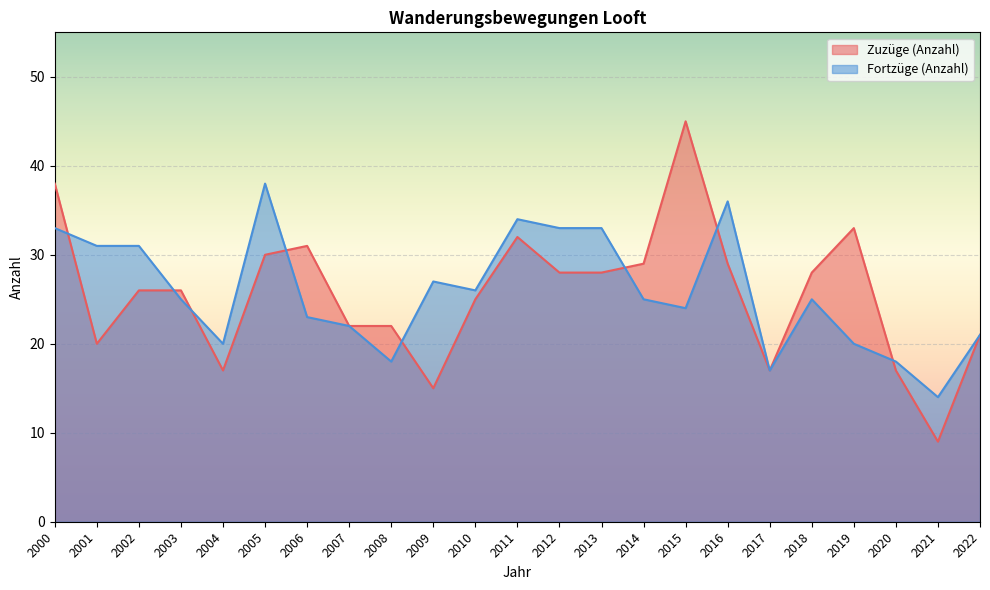

At how many categories does at least one series exceed 38?

1